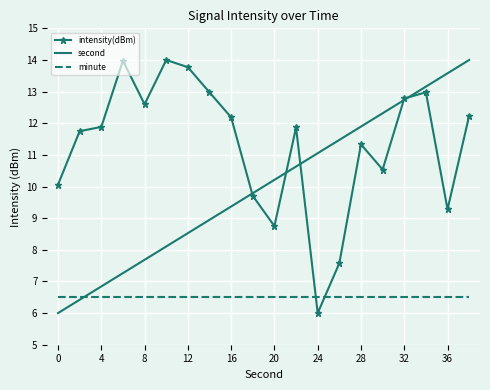

Which series has the largest total across all categories?

intensity(dBm)